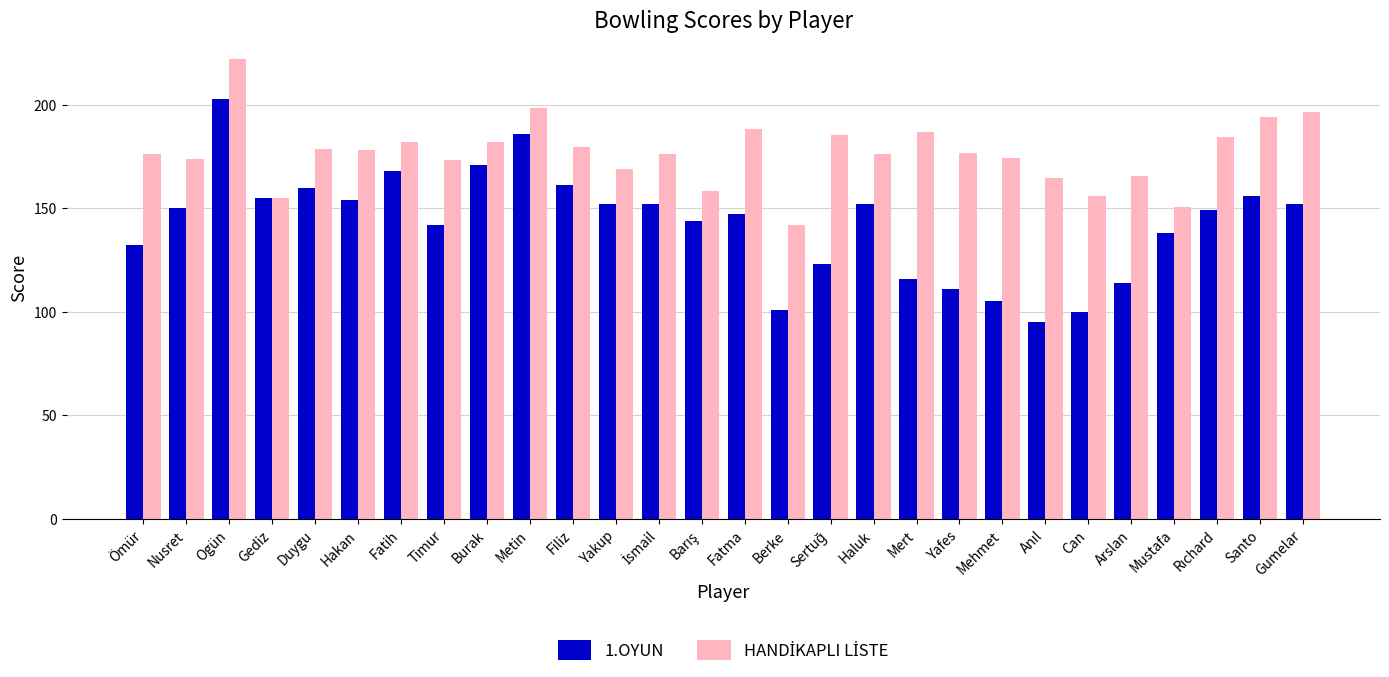

At how many categories does at least one series exceed 128?

28